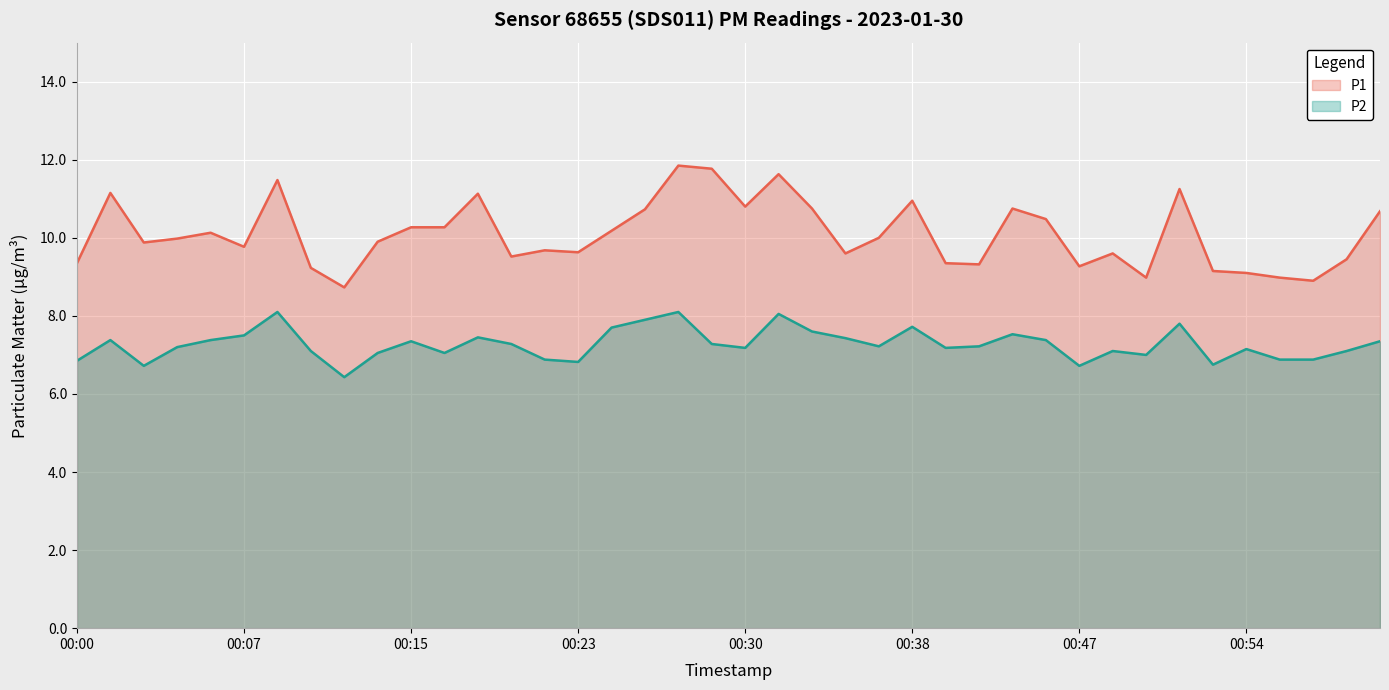

Reading right to left, extract all data points from this chart.

P1: 01:01=10.7	00:59=9.4	00:57=8.9	00:56=9.0	00:54=9.1	00:53=9.2	00:51=11.2	00:50=9.0	00:48=9.6	00:47=9.3	00:45=10.5	00:43=10.8	00:41=9.3	00:40=9.3	00:38=10.9	00:37=10.0	00:35=9.6	00:34=10.8	00:32=11.6	00:30=10.8	00:29=11.8	00:27=11.8	00:26=10.7	00:24=10.2	00:23=9.6	00:21=9.7	00:20=9.5	00:18=11.1	00:17=10.3	00:15=10.3	00:14=9.9	00:12=8.7	00:11=9.2	00:09=11.5	00:07=9.8	00:06=10.1	00:04=10.0	00:03=9.9	00:01=11.2	00:00=9.3
P2: 01:01=7.3	00:59=7.1	00:57=6.9	00:56=6.9	00:54=7.2	00:53=6.8	00:51=7.8	00:50=7.0	00:48=7.1	00:47=6.7	00:45=7.4	00:43=7.5	00:41=7.2	00:40=7.2	00:38=7.7	00:37=7.2	00:35=7.4	00:34=7.6	00:32=8.1	00:30=7.2	00:29=7.3	00:27=8.1	00:26=7.9	00:24=7.7	00:23=6.8	00:21=6.9	00:20=7.3	00:18=7.5	00:17=7.0	00:15=7.3	00:14=7.0	00:12=6.4	00:11=7.1	00:09=8.1	00:07=7.5	00:06=7.4	00:04=7.2	00:03=6.7	00:01=7.4	00:00=6.8